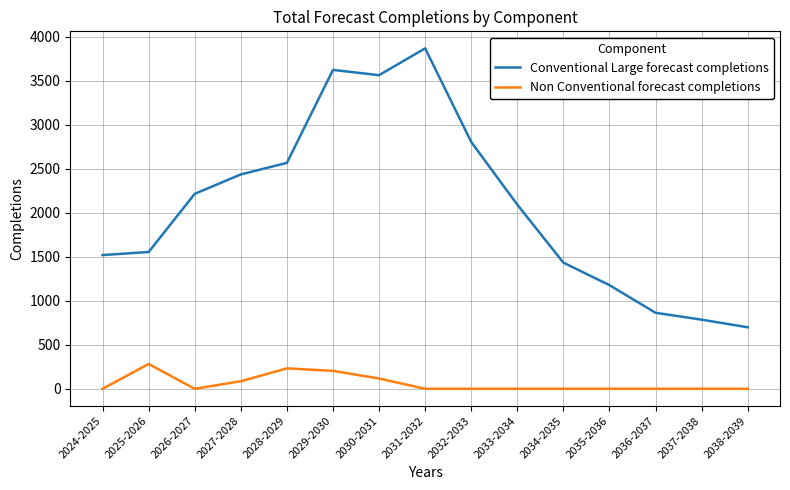

How many lines are shown in the chart?

2